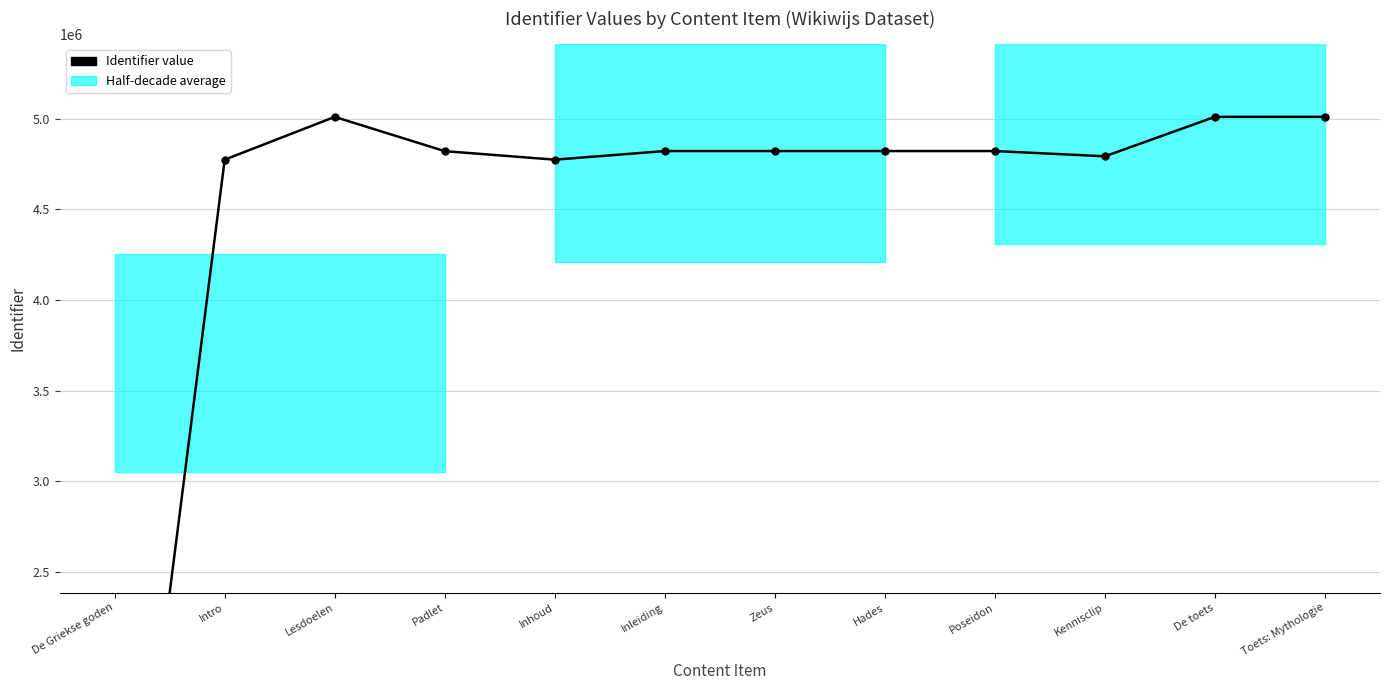

What is the greatest value displayed?

5009514